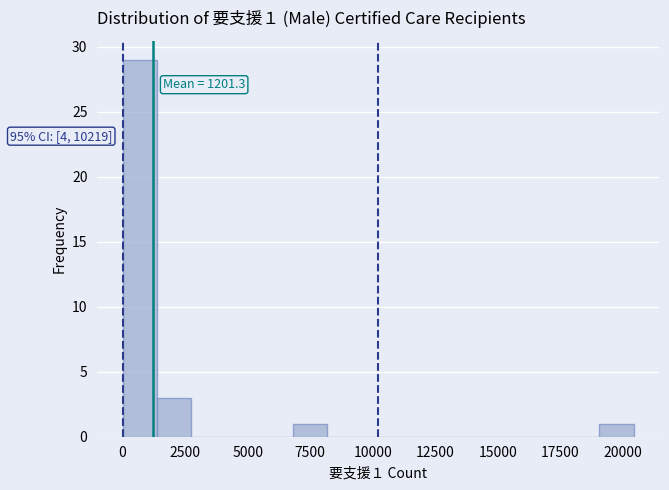

Around what value on the x-axis is the tallest bar? Give the approximate position of its centre, as read against the axis.

500